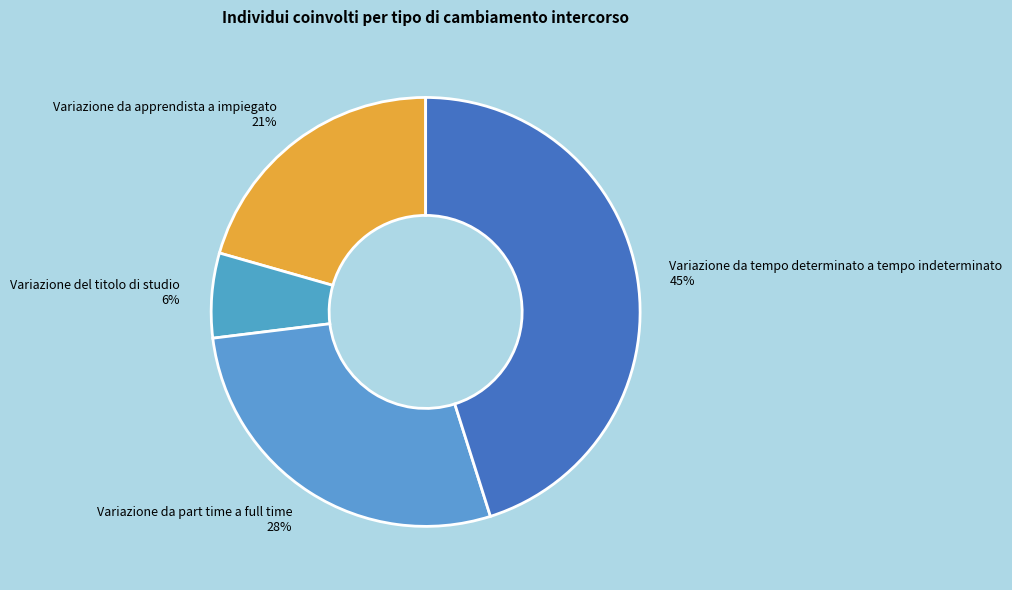

To the nearest percent, what is the combined percentage of Variazione da apprendista a impiegato and Variazione del titolo di studio?

27%